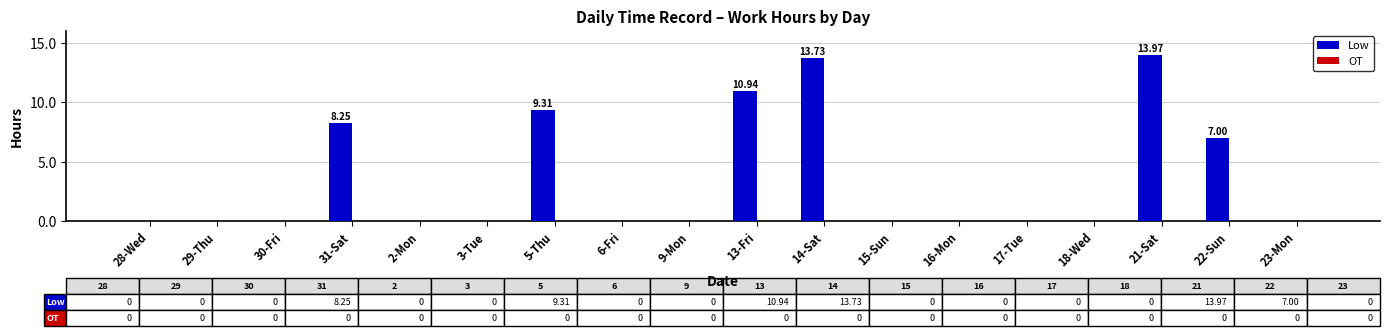

What is the sum of the values at 14-Sat and 9-Mon?

13.7